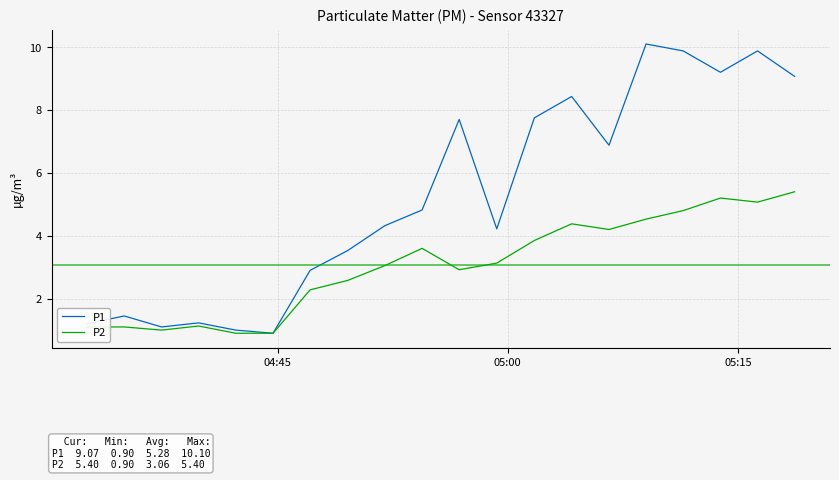

Which series has the largest range (max minus min)?

P1